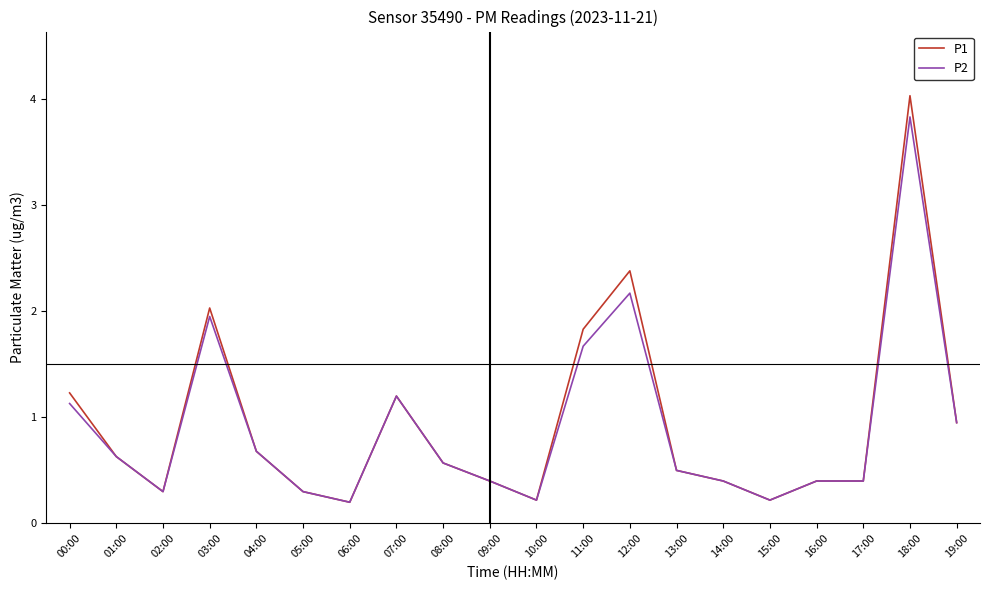

Which category has the highest value across all series?

18:00